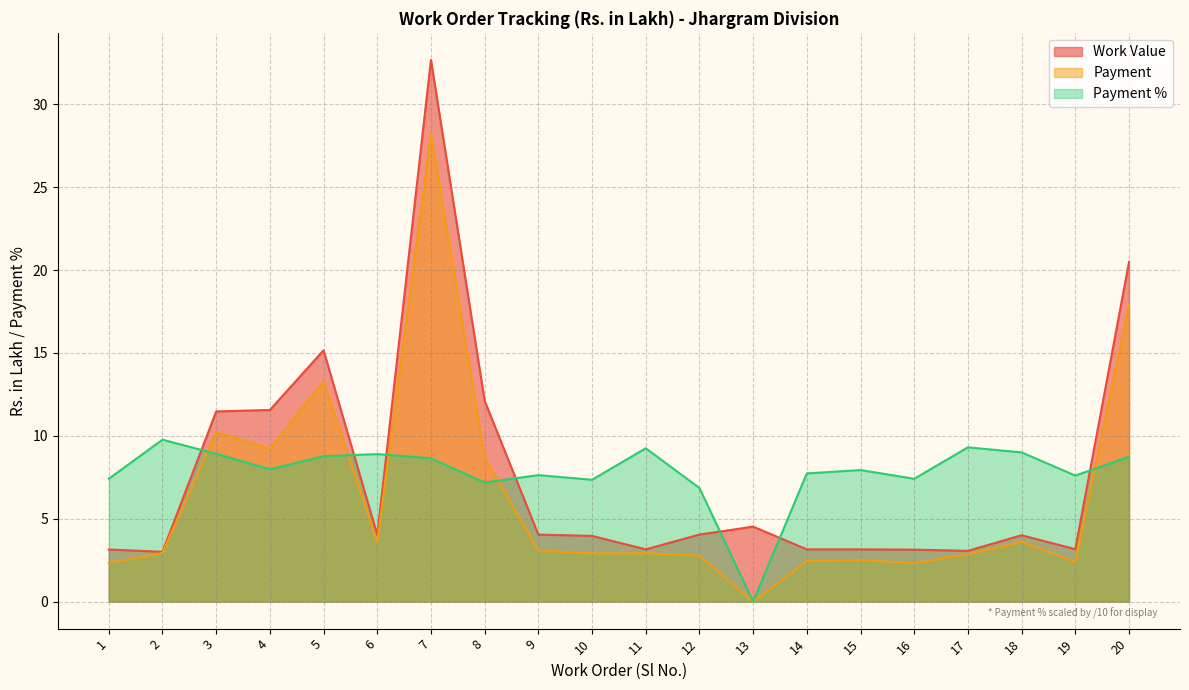

Rank the categories by Work Value value from lowest to highest.

2, 17, 16, 1, 11, 14, 15, 19, 10, 18, 6, 9, 12, 13, 3, 4, 8, 5, 20, 7